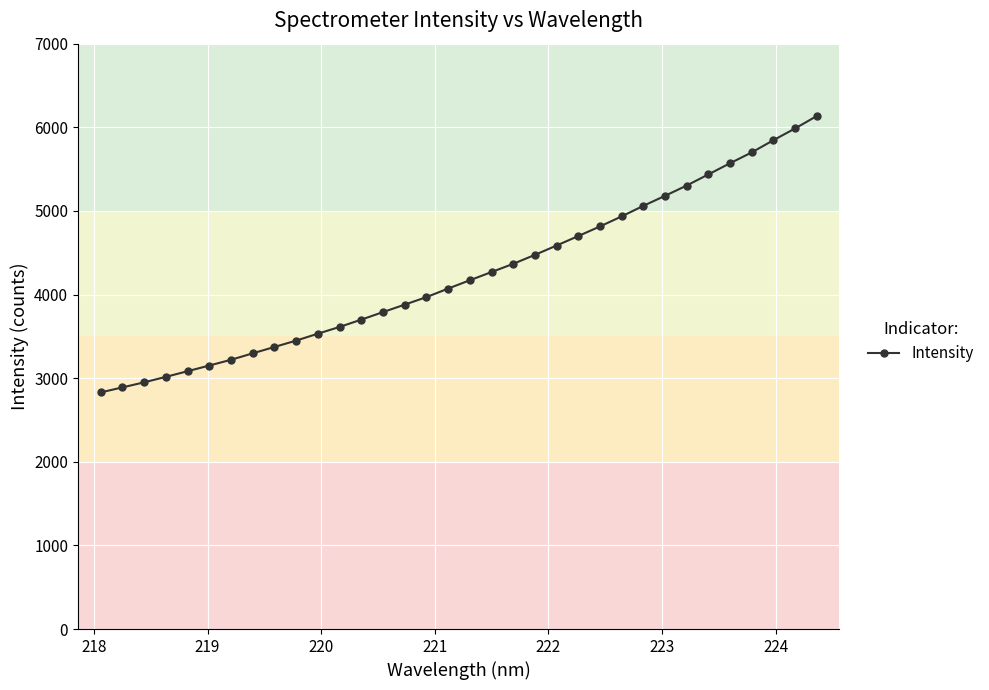

What is the value of the 8th point from the left?

3297.1